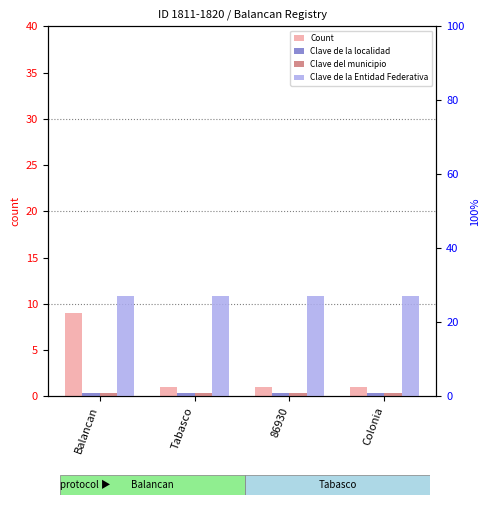

Reading left to right, list all the values displayed in this chart.

Count: 9	1	1	1
Clave de la localidad: 1	1	1	1
Clave del municipio: 1	1	1	1
Clave de la Entidad Federativa: 27	27	27	27